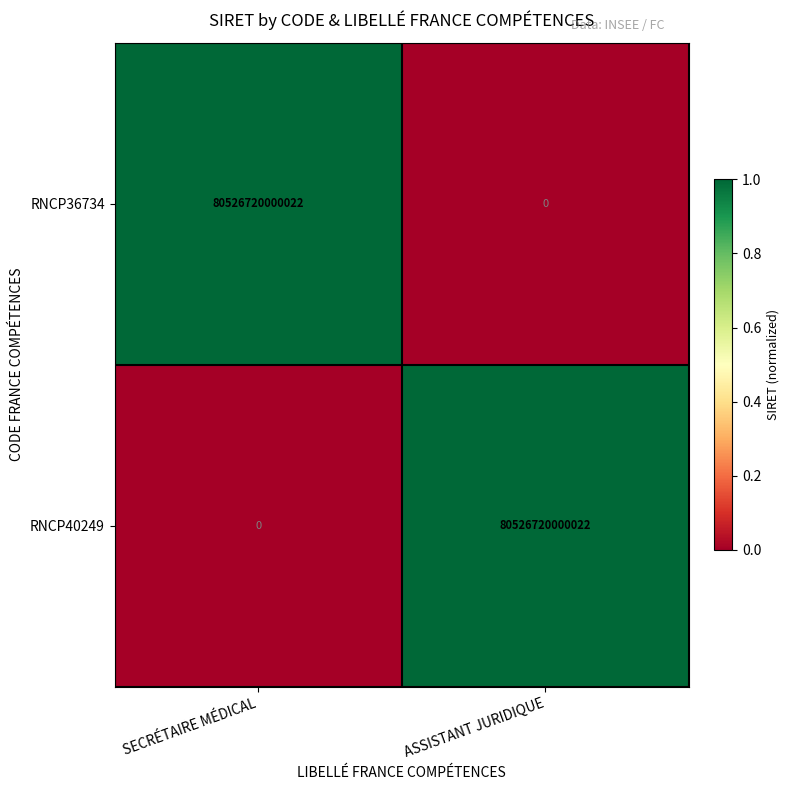

Is the value of RNCP36734 at ASSISTANT JURIDIQUE greater than the value of RNCP40249 at ASSISTANT JURIDIQUE?

No